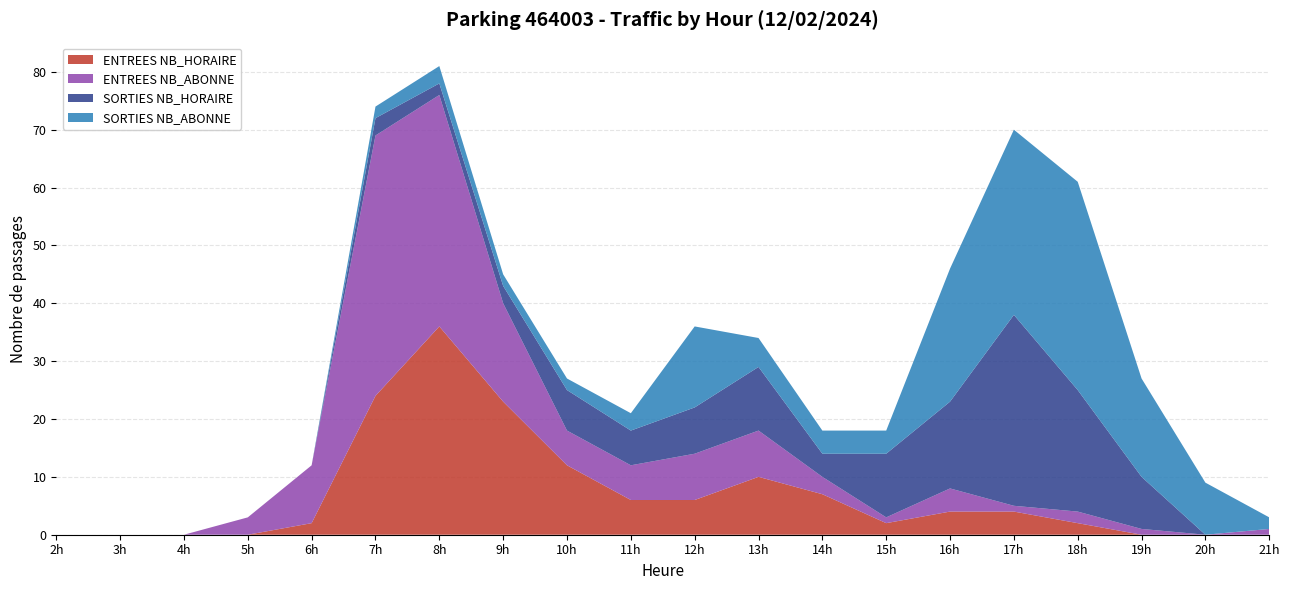

Reading right to left, list all the values displayed in this chart.

ENTREES NB_HORAIRE: 21=0	20=0	19=0	18=2	17=4	16=4	15=2	14=7	13=10	12=6	11=6	10=12	9=23	8=36	7=24	6=2	5=0	4=0	3=0	2=0
ENTREES NB_ABONNE: 21=1	20=0	19=1	18=2	17=1	16=4	15=1	14=3	13=8	12=8	11=6	10=6	9=17	8=40	7=45	6=10	5=3	4=0	3=0	2=0
SORTIES NB_HORAIRE: 21=0	20=0	19=9	18=21	17=33	16=15	15=11	14=4	13=11	12=8	11=6	10=7	9=3	8=2	7=3	6=0	5=0	4=0	3=0	2=0
SORTIES NB_ABONNE: 21=2	20=9	19=17	18=36	17=32	16=23	15=4	14=4	13=5	12=14	11=3	10=2	9=2	8=3	7=2	6=0	5=0	4=0	3=0	2=0